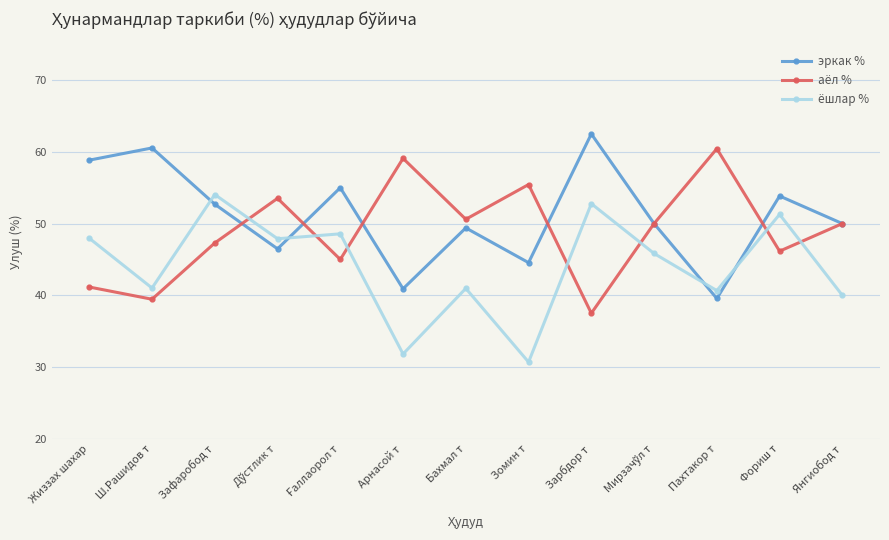

Which label corresponds to the smallest value in the chart?

Зомин т